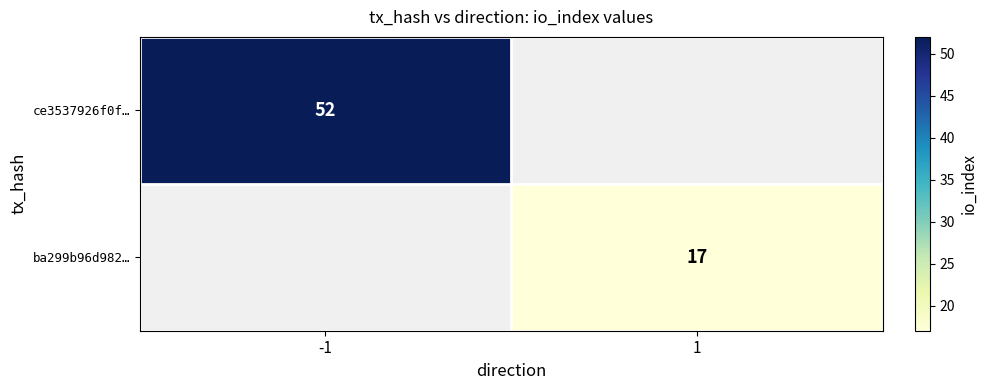

The value of ce3537926f0f… at -1 is 52. True or false?

True